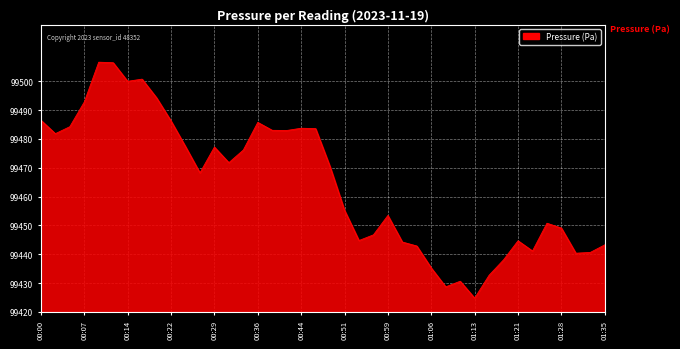

Is this an area chart (filled region under the line)?

Yes